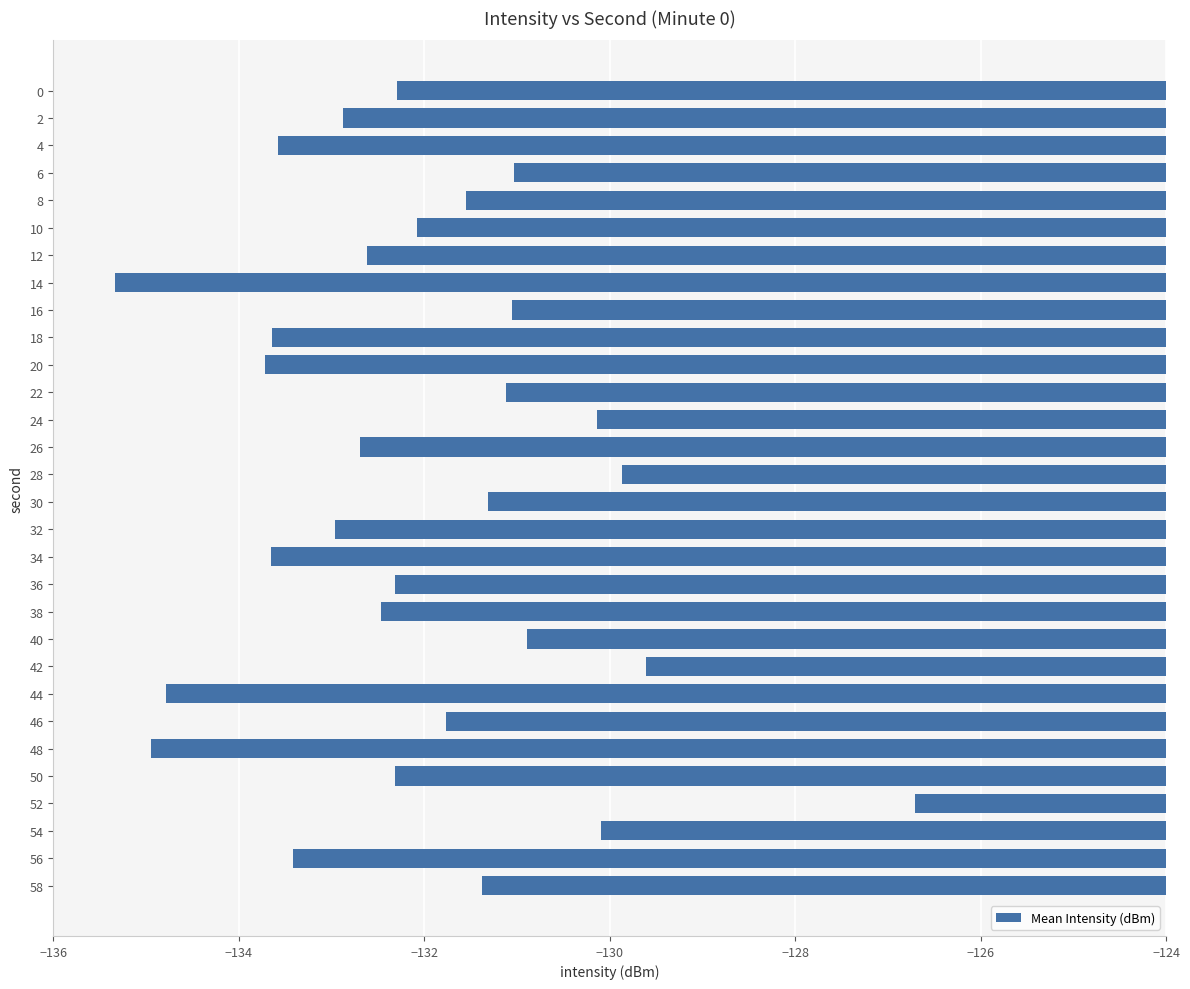

Does the chart contain any negative values?

Yes